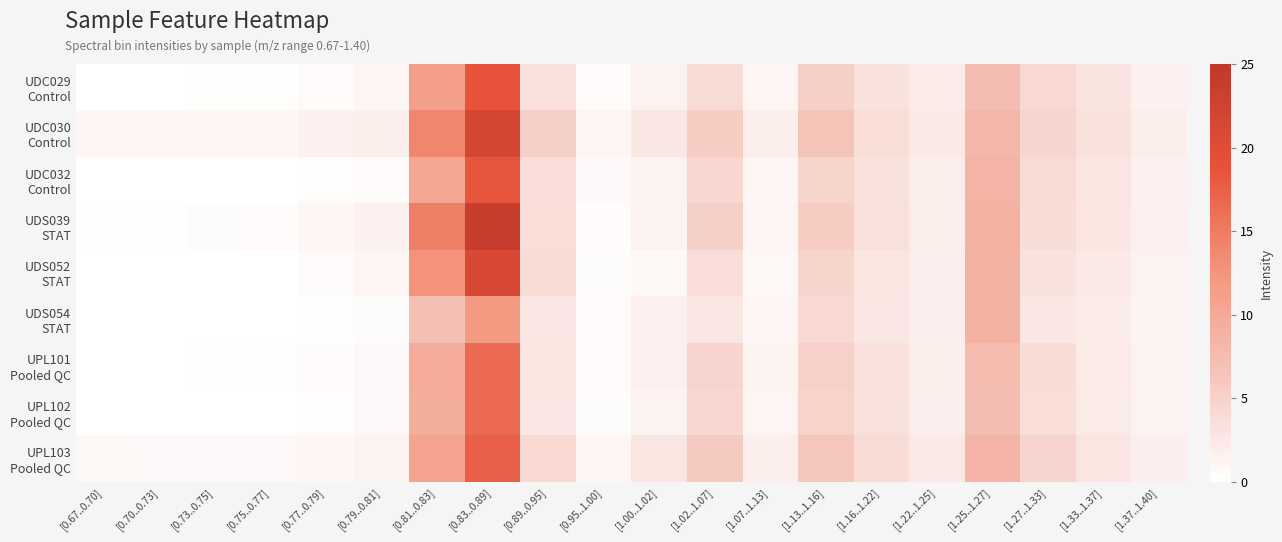

Which has a higher value, [1.00..1.02] or [0.70..0.73]?

[1.00..1.02]